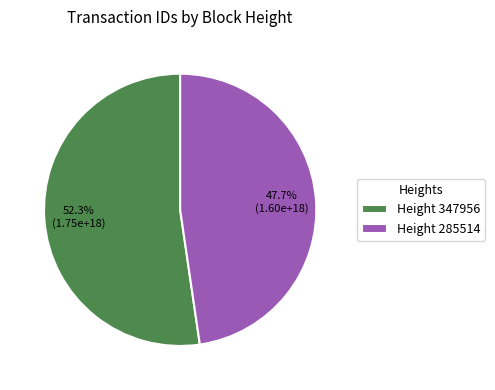

Rank the categories by value from highest to lowest.

Height 347956, Height 285514